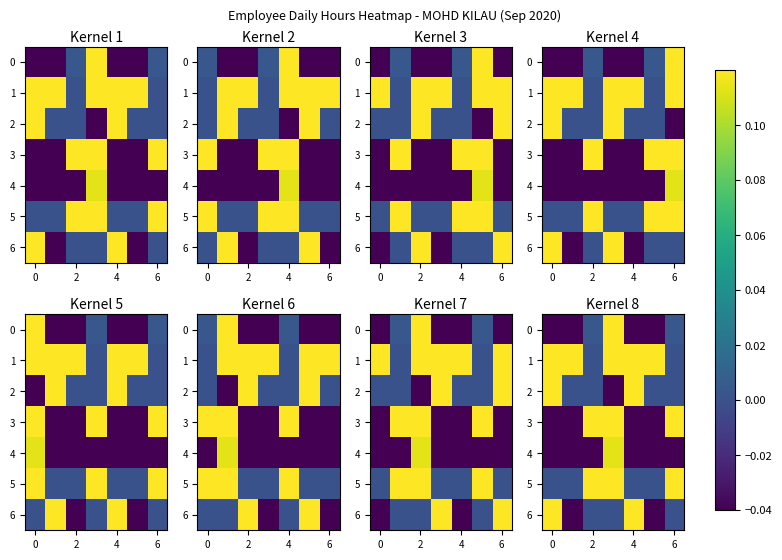

How many positive values does the 3 series have?

3